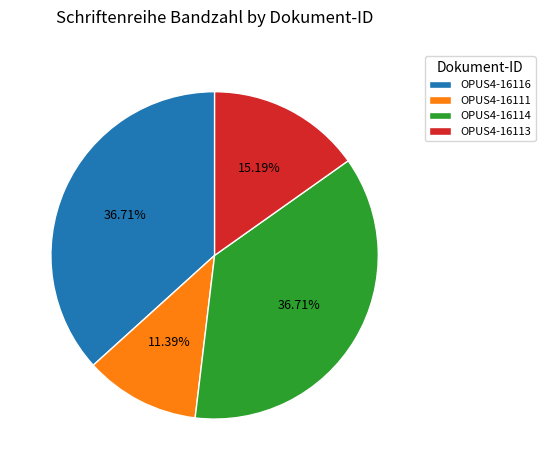

To the nearest percent, what is the difference between the largest and smallest slice percentages?

25%